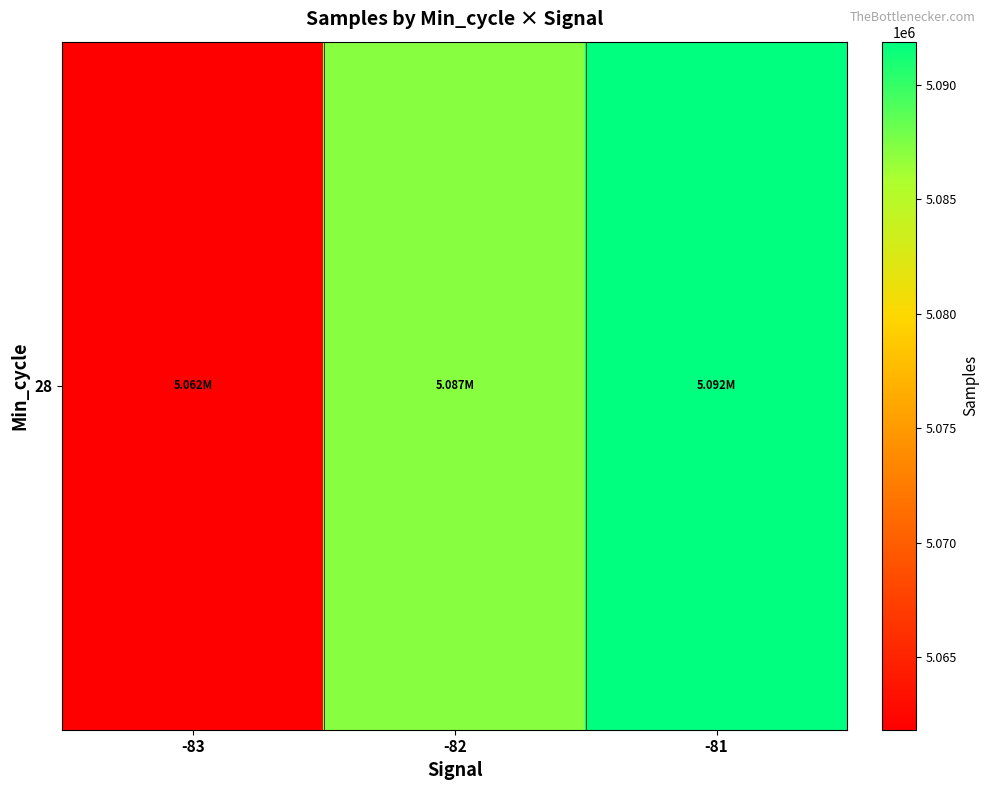

What is the maximum value shown in the chart?

5091898.0